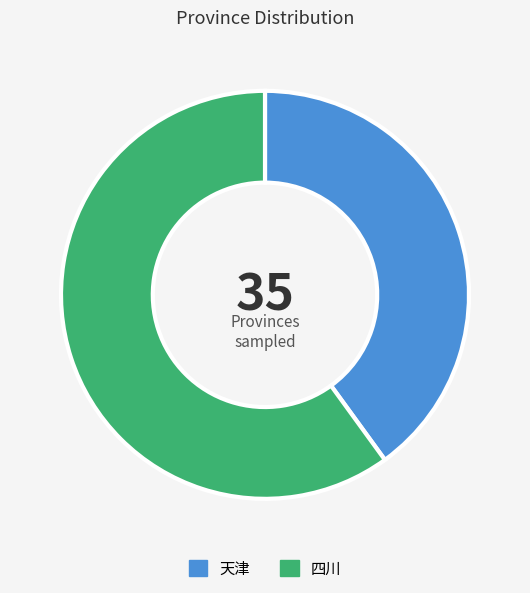

Rank the categories by value from lowest to highest.

天津, 四川